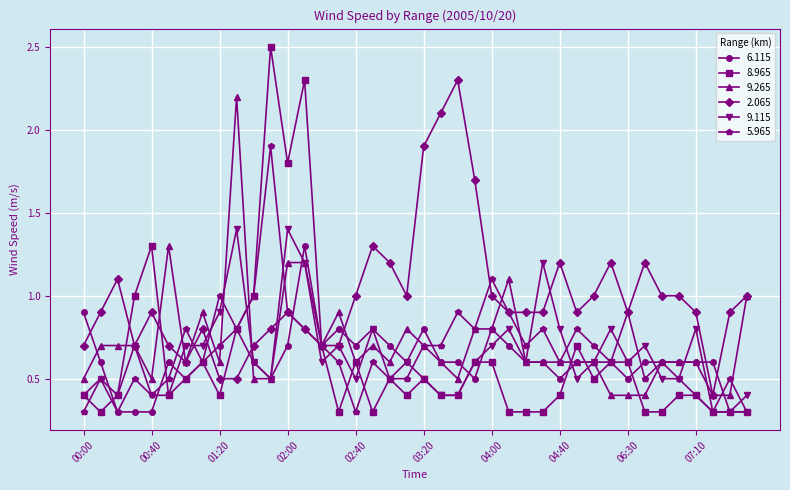

What is the difference between the maximum and minimum values in the 2.065 series?

1.9